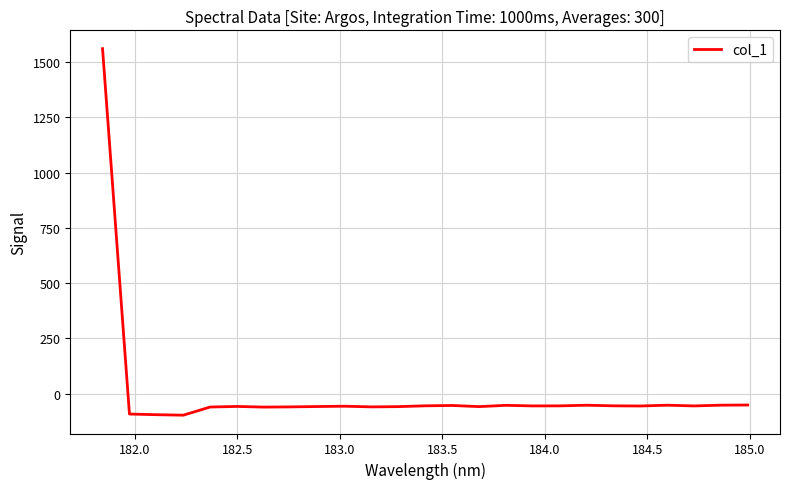

How many values are below zero?

24